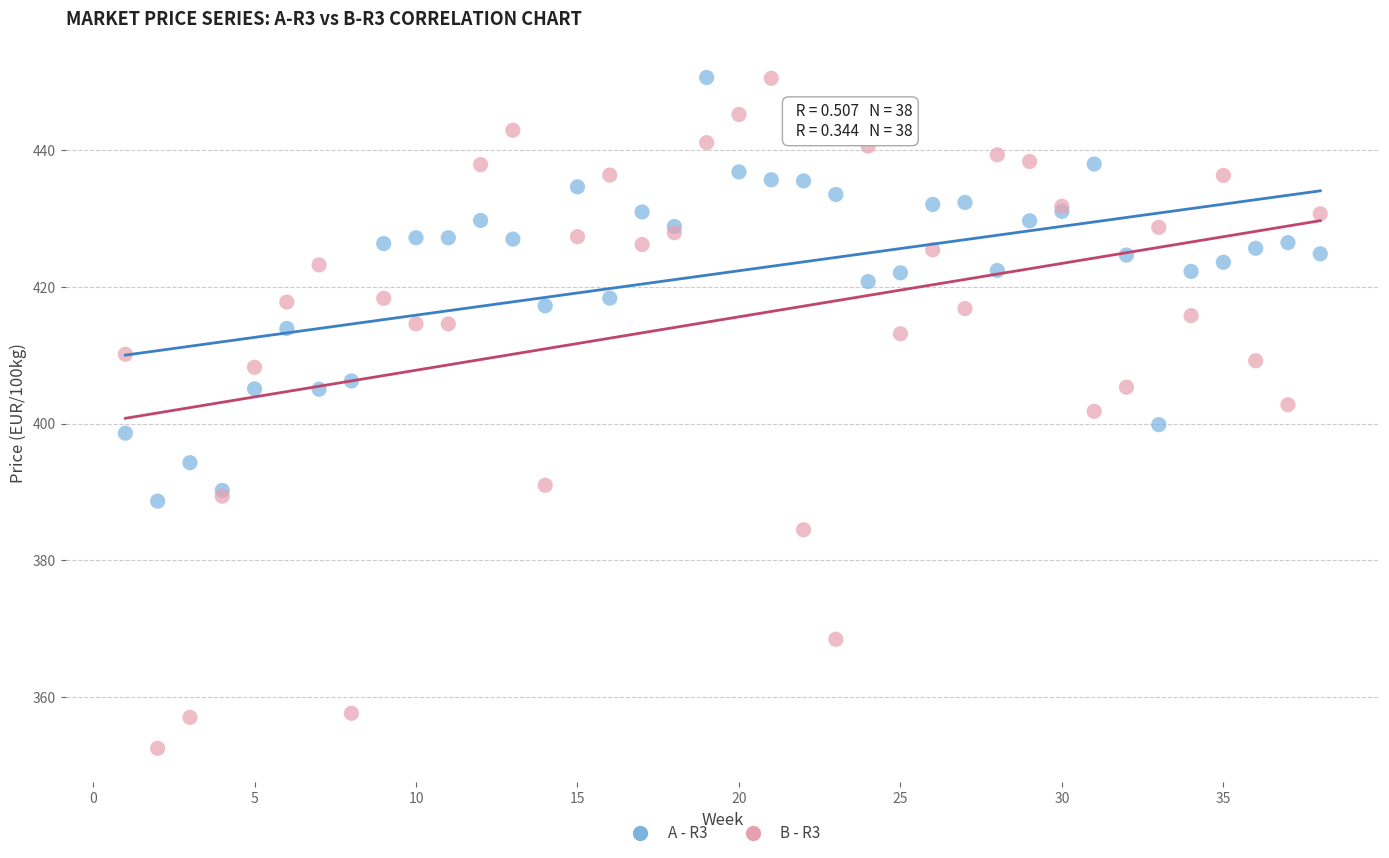

What is the X range (max minus min) for the scatter plot?

37.0